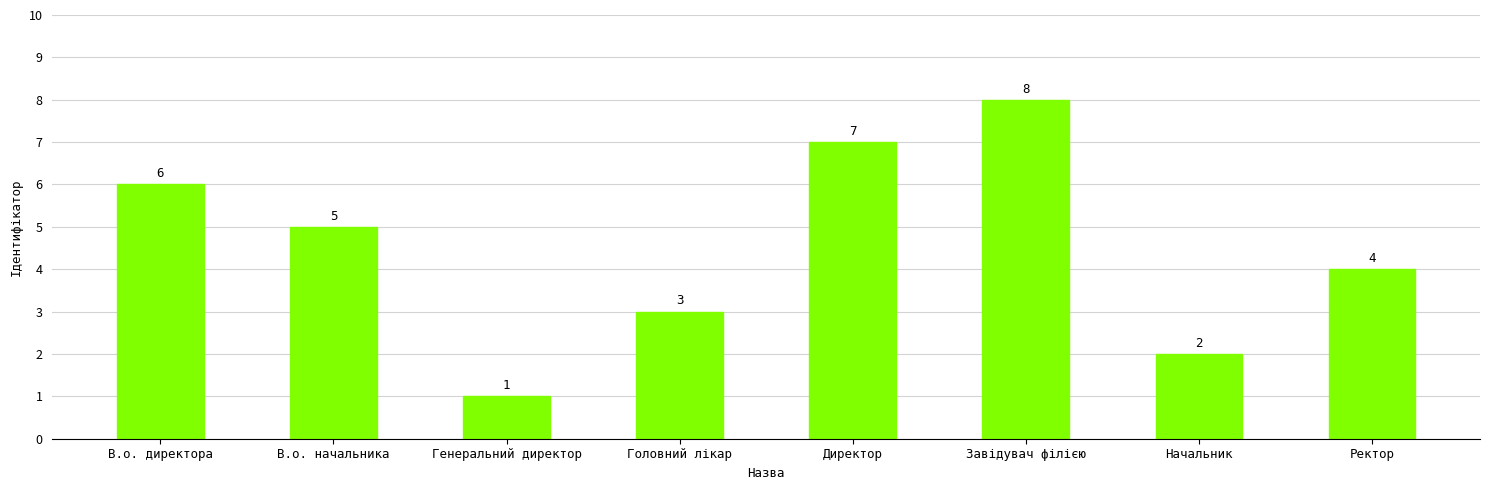

What is the difference between the values at Директор and Генеральний директор?

6